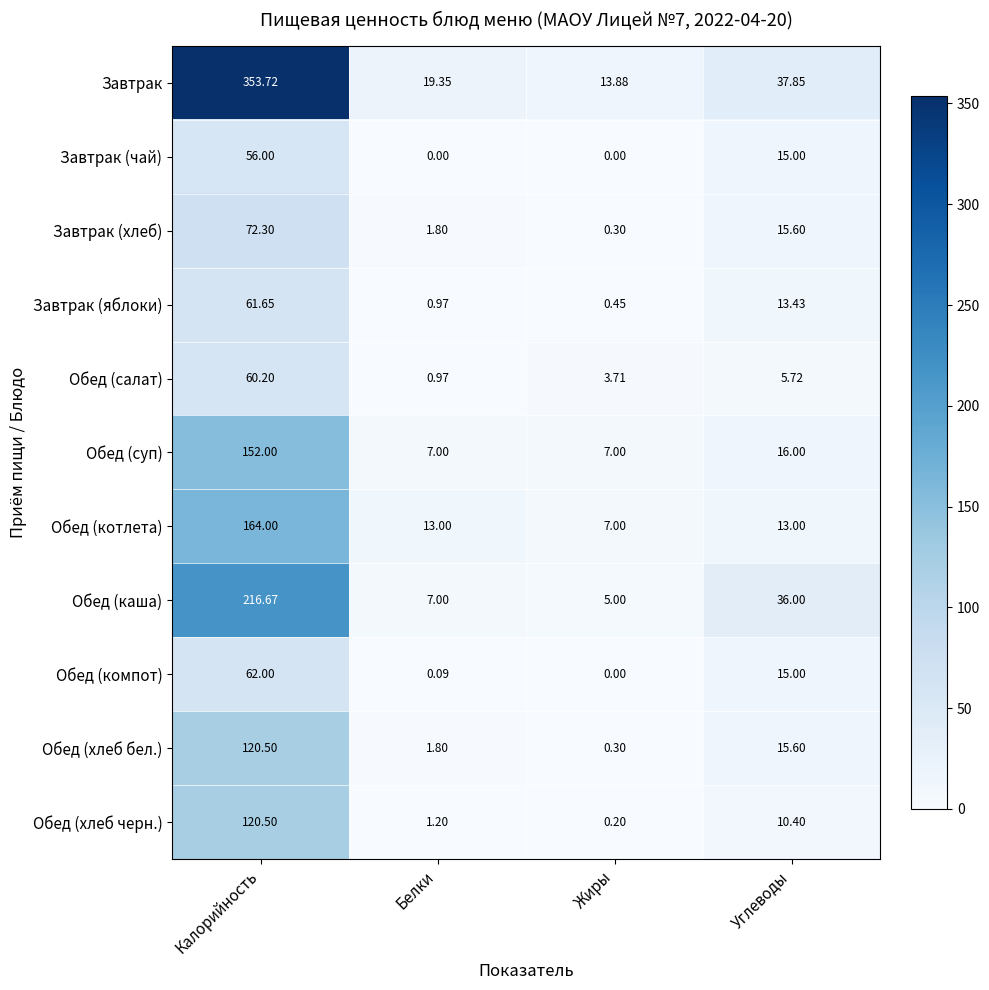

Which series has the largest total across all categories?

Завтрак